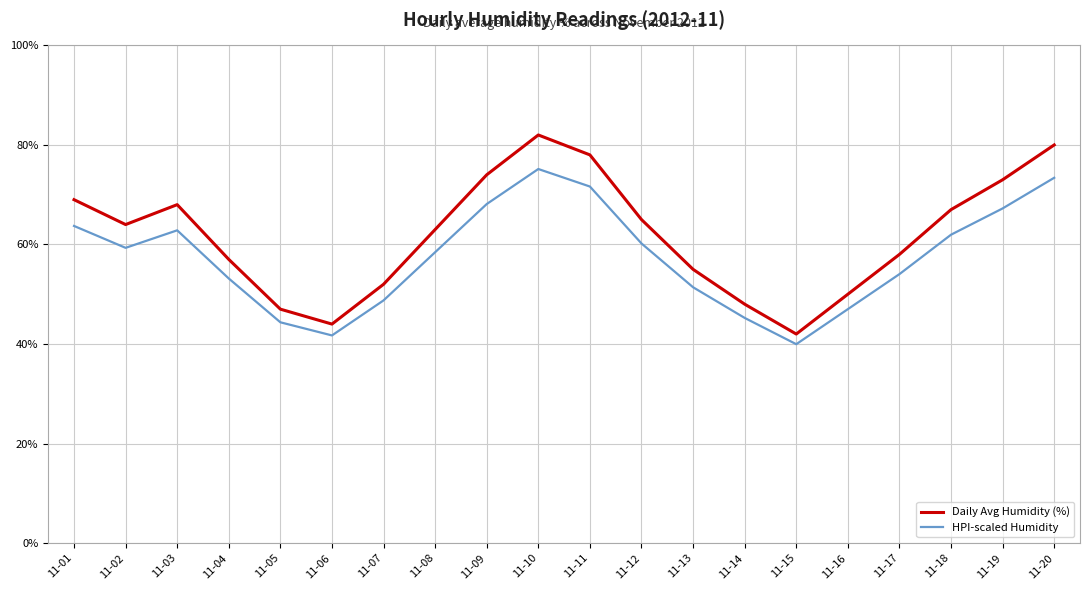

The value of Daily Avg Humidity (%) at 11-02 is 64.0. True or false?

True